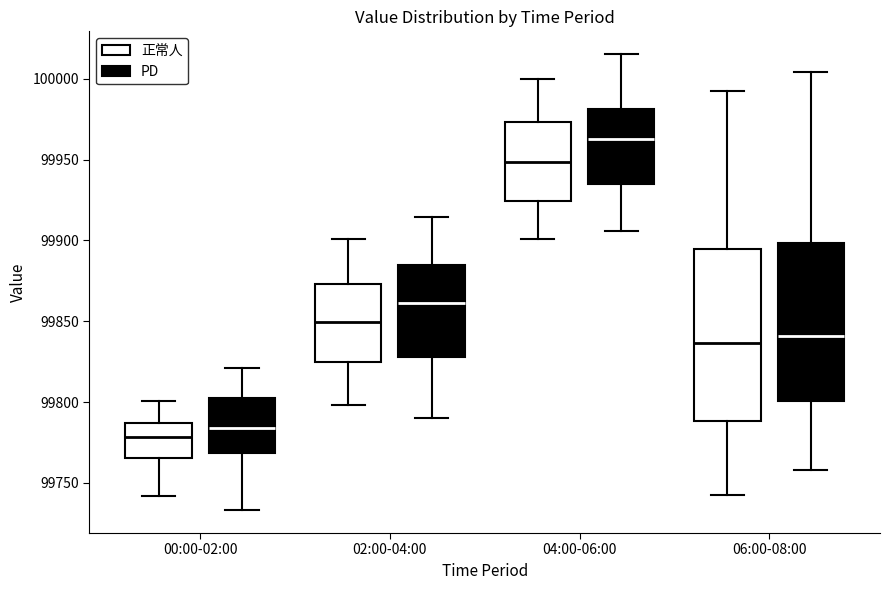

Reading left to right, transcribe this box plot: for each box, give where its median line is, the range the box spans, and where its two whiskers end, as read against the y-axis. The values are not printed on the chart, so give them approximately, as read against the axis.

00:00-02:00 (正常人): median 99780, box 99765 to 99785, whiskers 99740 to 99800
00:00-02:00 (PD): median 99785, box 99770 to 99800, whiskers 99735 to 99820
02:00-04:00 (正常人): median 99850, box 99825 to 99875, whiskers 99800 to 99900
02:00-04:00 (PD): median 99860, box 99830 to 99885, whiskers 99790 to 99915
04:00-06:00 (正常人): median 99950, box 99925 to 99975, whiskers 99900 to 100000
04:00-06:00 (PD): median 99965, box 99935 to 99980, whiskers 99905 to 100015
06:00-08:00 (正常人): median 99835, box 99790 to 99895, whiskers 99740 to 99990
06:00-08:00 (PD): median 99840, box 99800 to 99900, whiskers 99760 to 100005